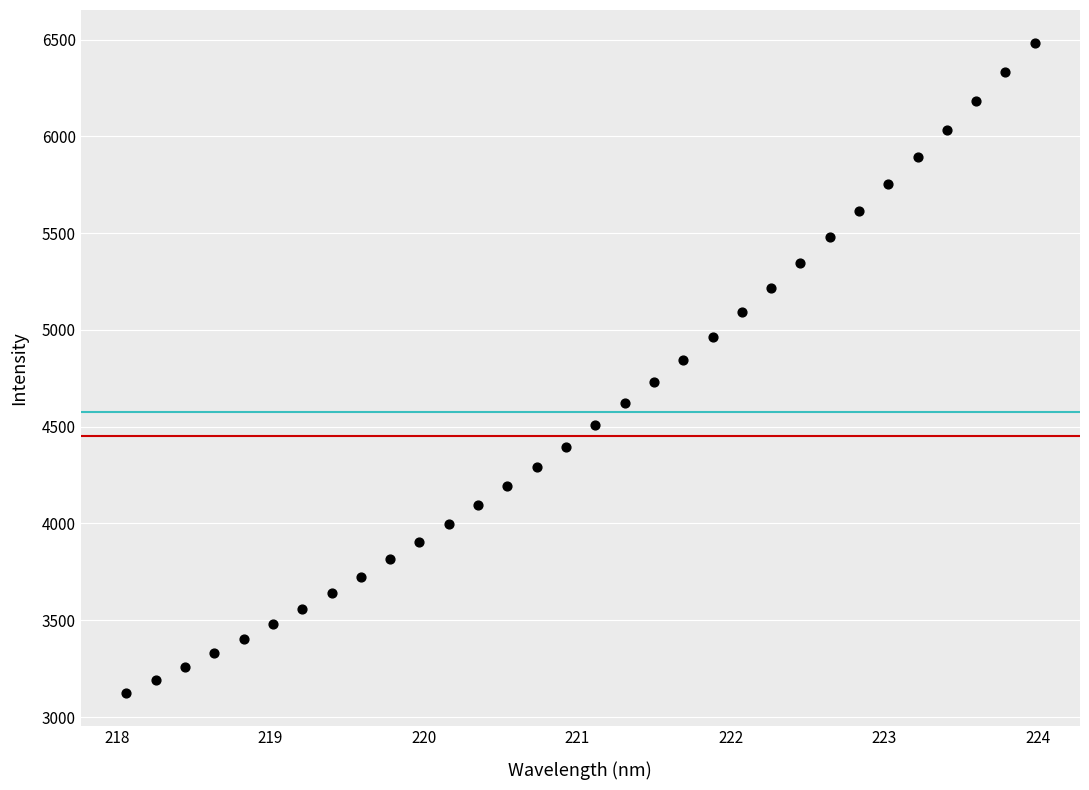

What is the range of X values (max minus min)?

5.9